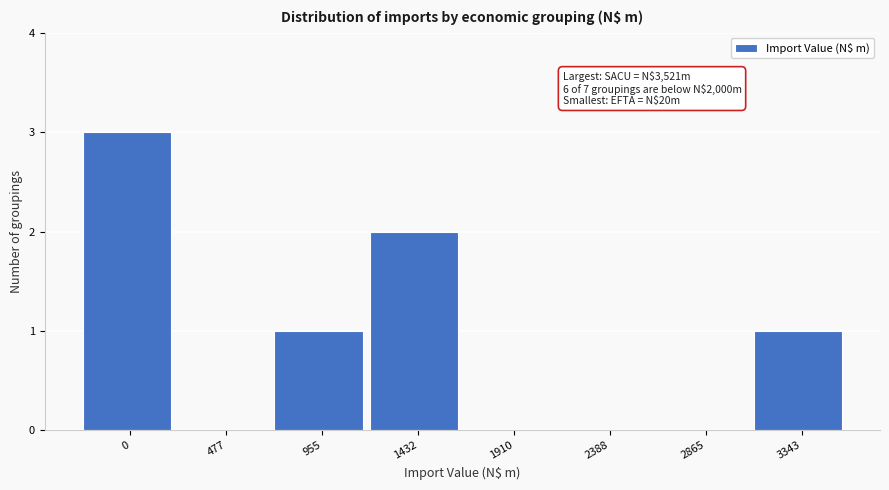

Reading left to right, transcribe all the data shown in this chart.

0=3	477=0	955=1	1432=2	1910=0	2388=0	2865=0	3343=1